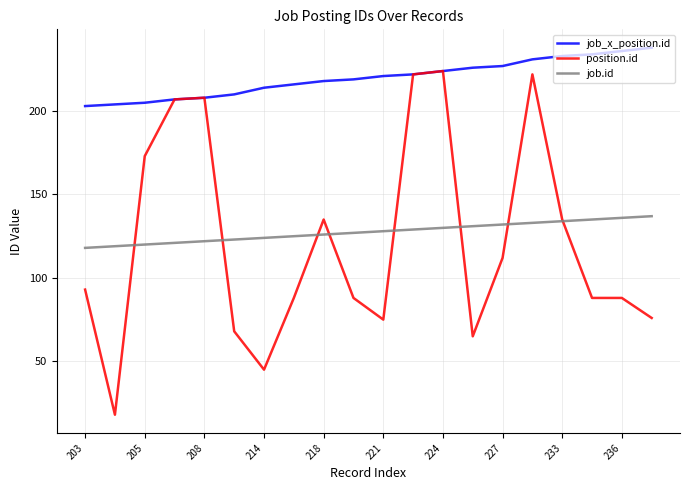

Rank the series by their maximum value, from highest to lowest.

job_x_position.id, position.id, job.id